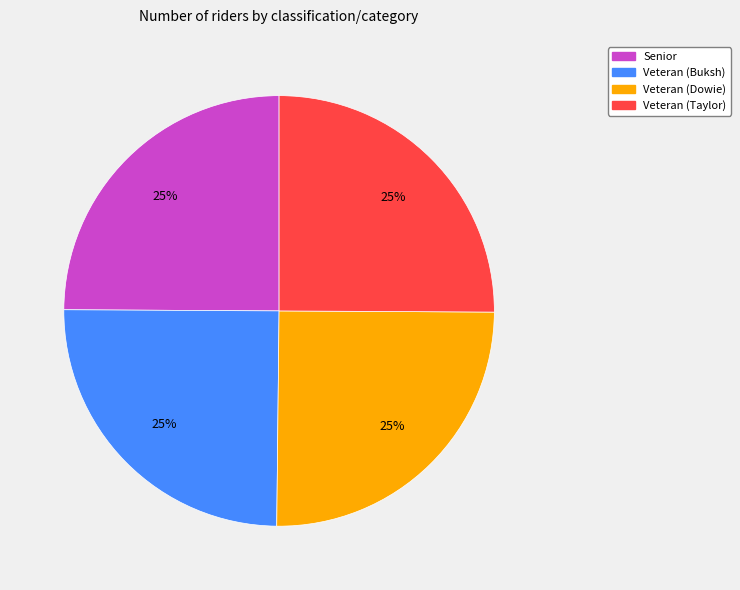

How many segments does this pie chart have?

4